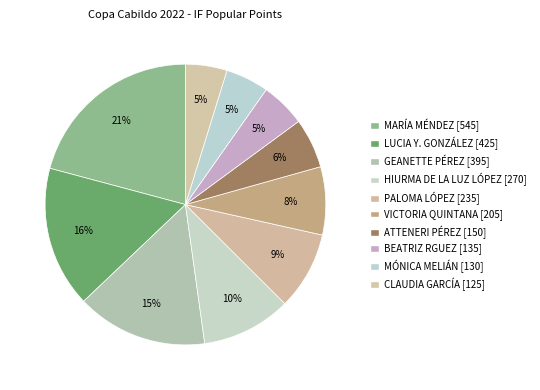

Rank the categories by value from lowest to highest.

CLAUDIA GARCÍA, MÓNICA MELIÁN, BEATRIZ RGUEZ, ATTENERI PÉREZ, VICTORIA QUINTANA, PALOMA LÓPEZ, HIURMA DE LA LUZ LÓPEZ, GEANETTE PÉREZ, LUCIA Y. GONZÁLEZ, MARÍA MÉNDEZ